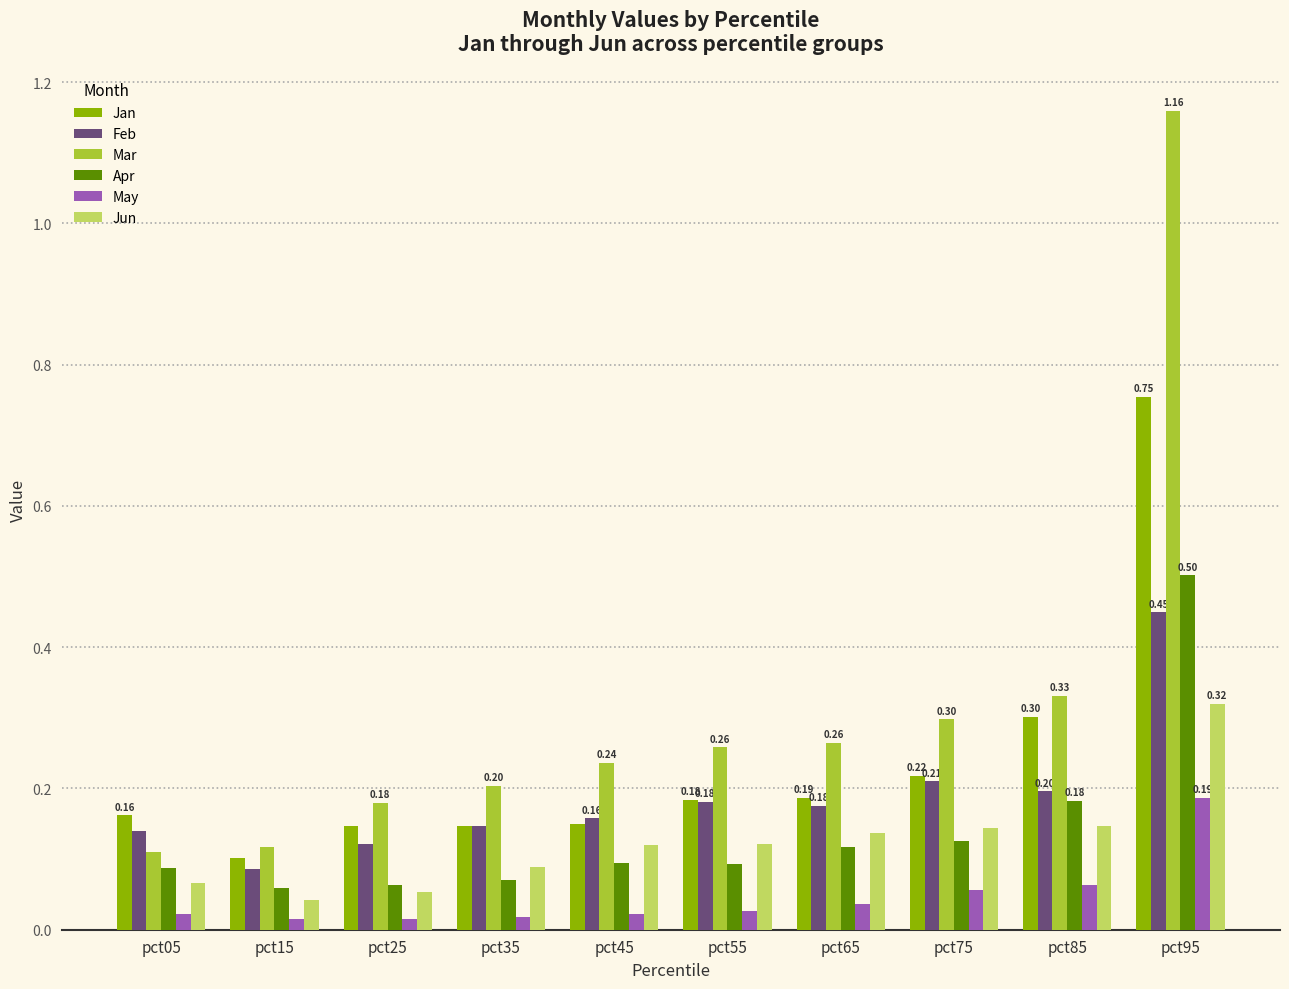

Which series has the largest range (max minus min)?

Mar